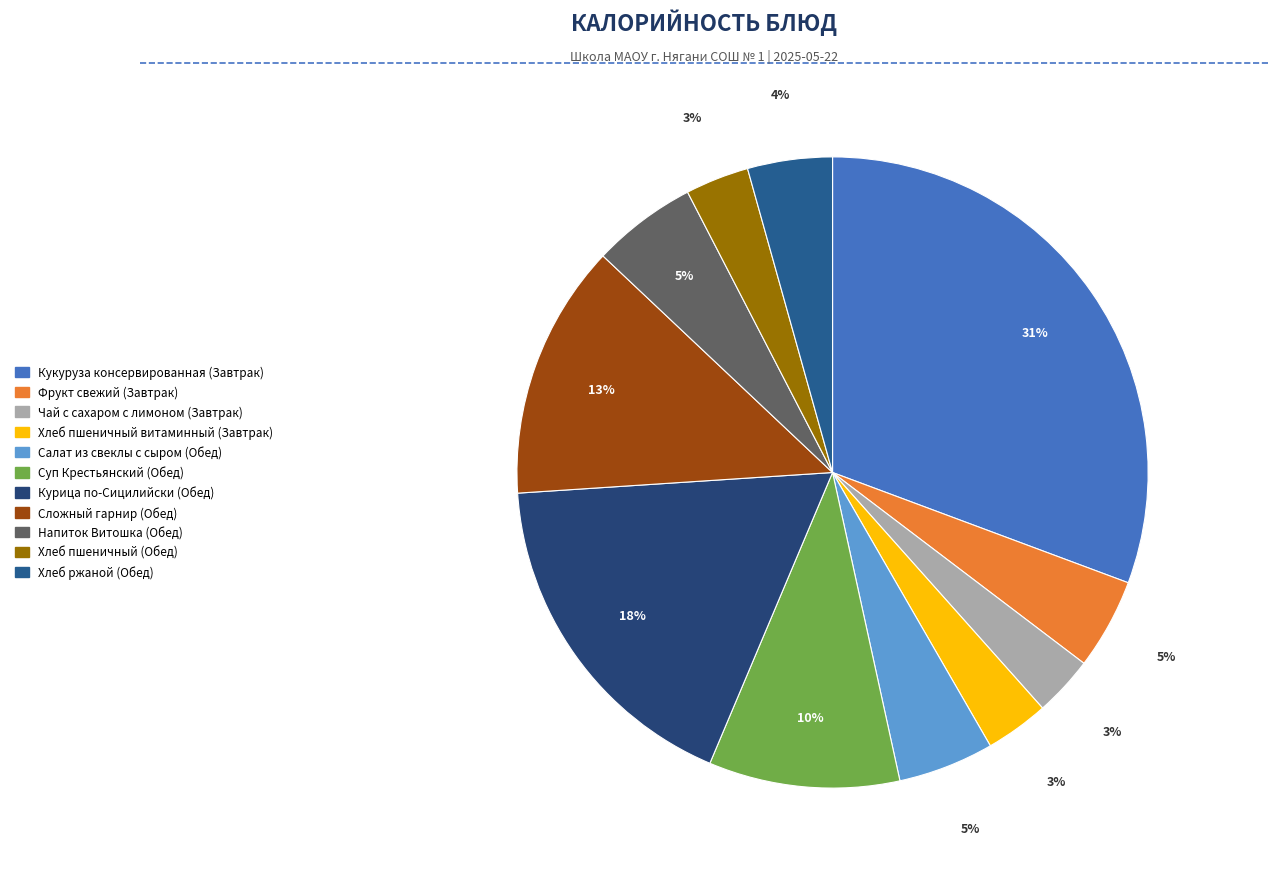

How many segments does this pie chart have?

11